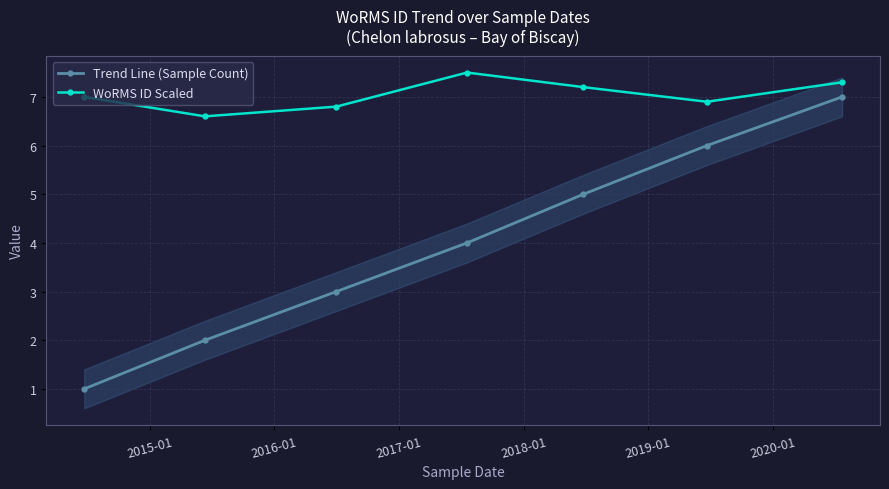

True or false: WoRMS ID Scaled and Trend Line (Sample Count) cross at least once.

False